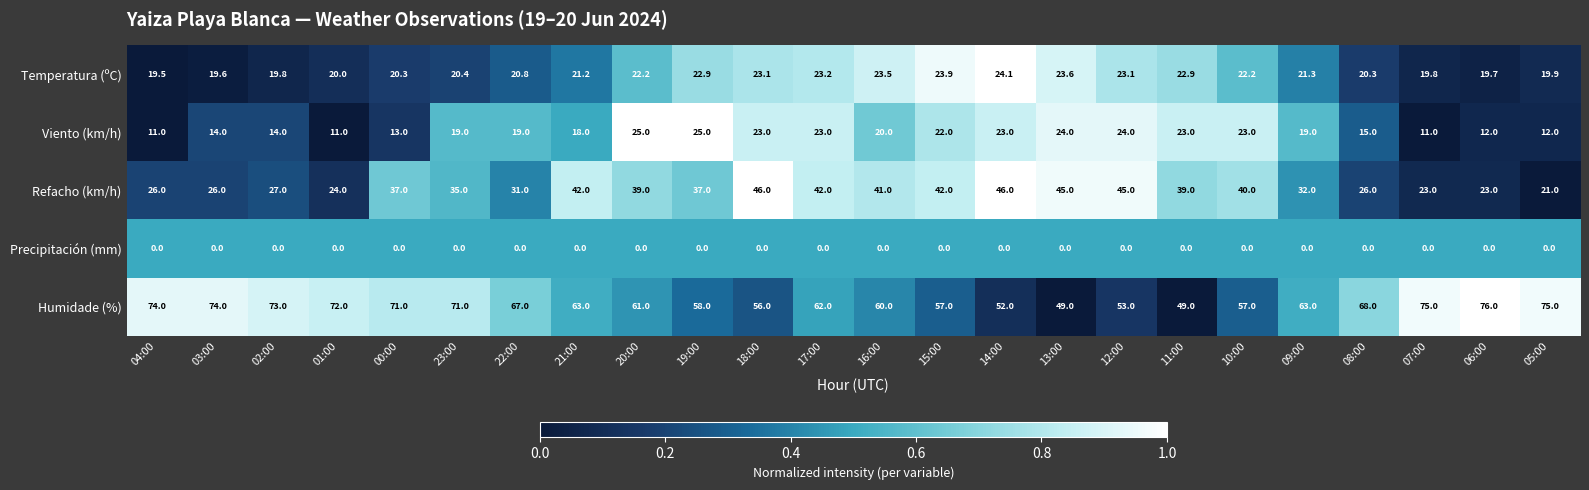

What is the total value across all series at 00:00?

141.3